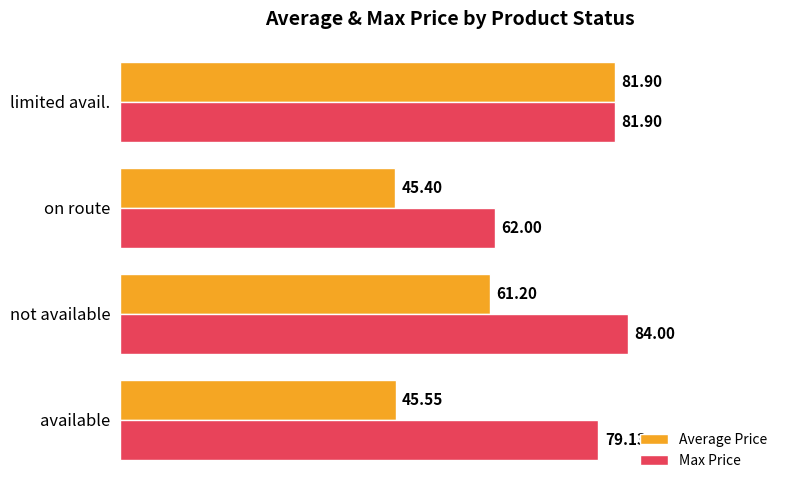

Which category has the lowest value in the Average Price series?

on route